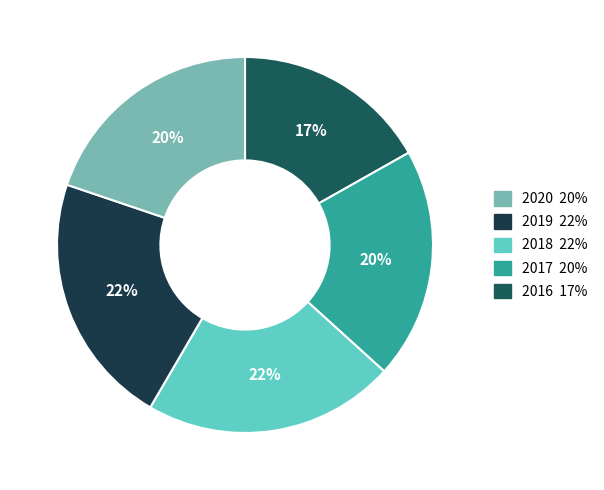

How many slices are in this pie chart?

5